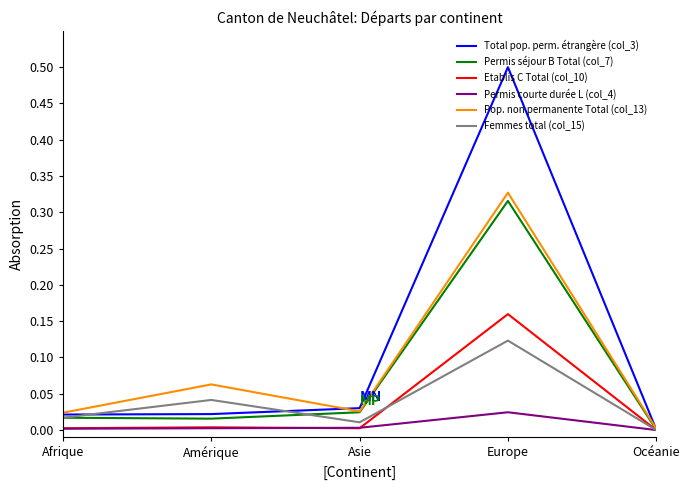

What is the spread (max minus min) of values at Europe?

0.5